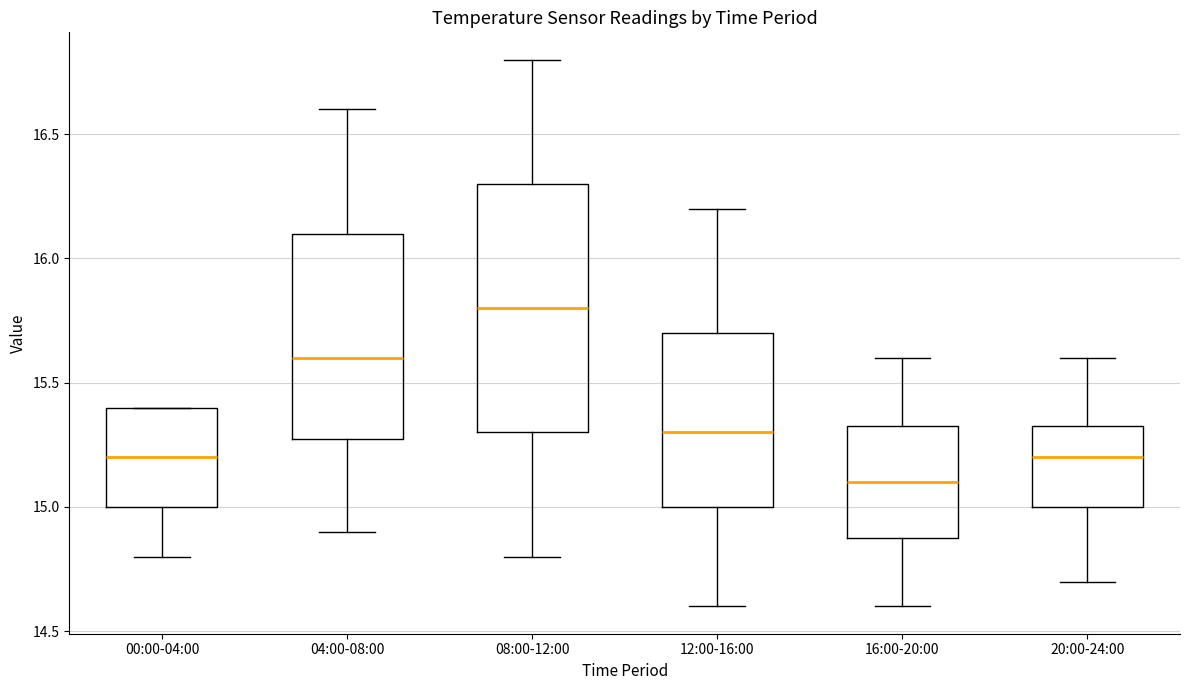

Which box's median line is the highest?

08:00-12:00